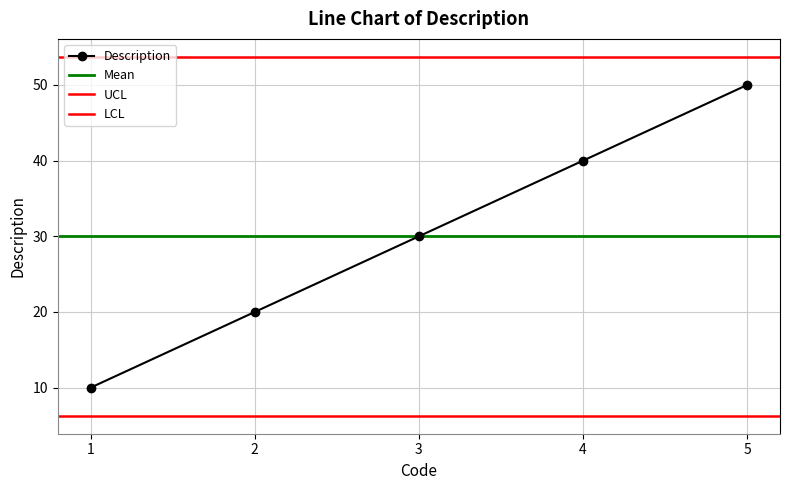

The value at 2 is 20. True or false?

True